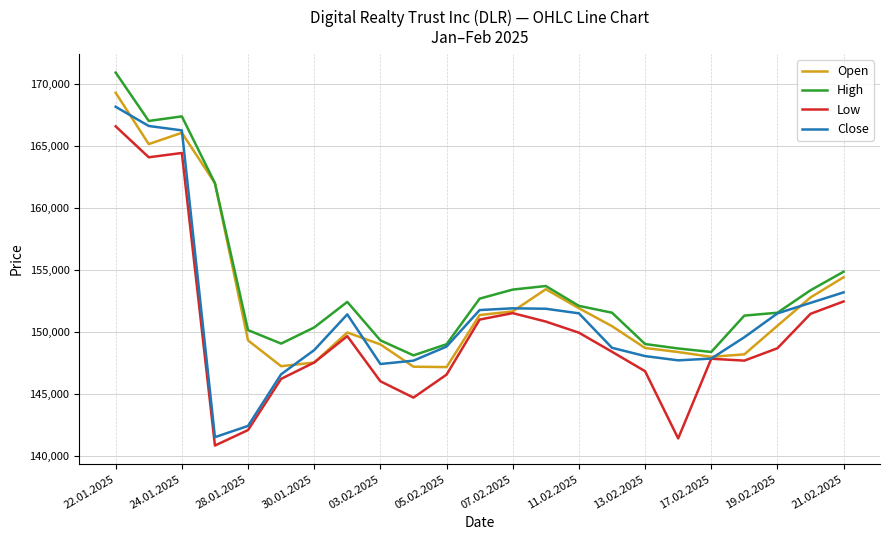

List the series in order of their overall mean, lowest first.

Low, Close, Open, High